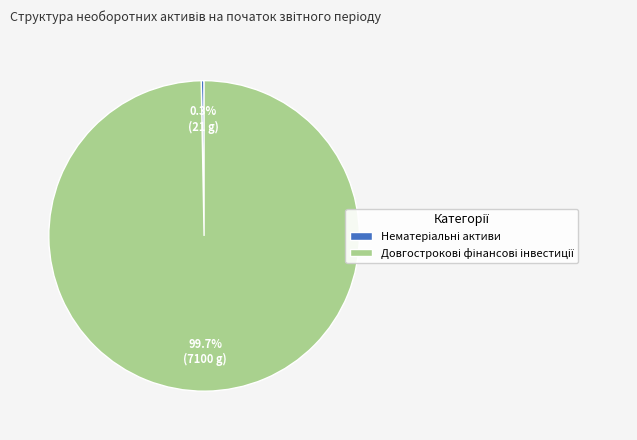

Is there a majority slice in this chart?

Yes